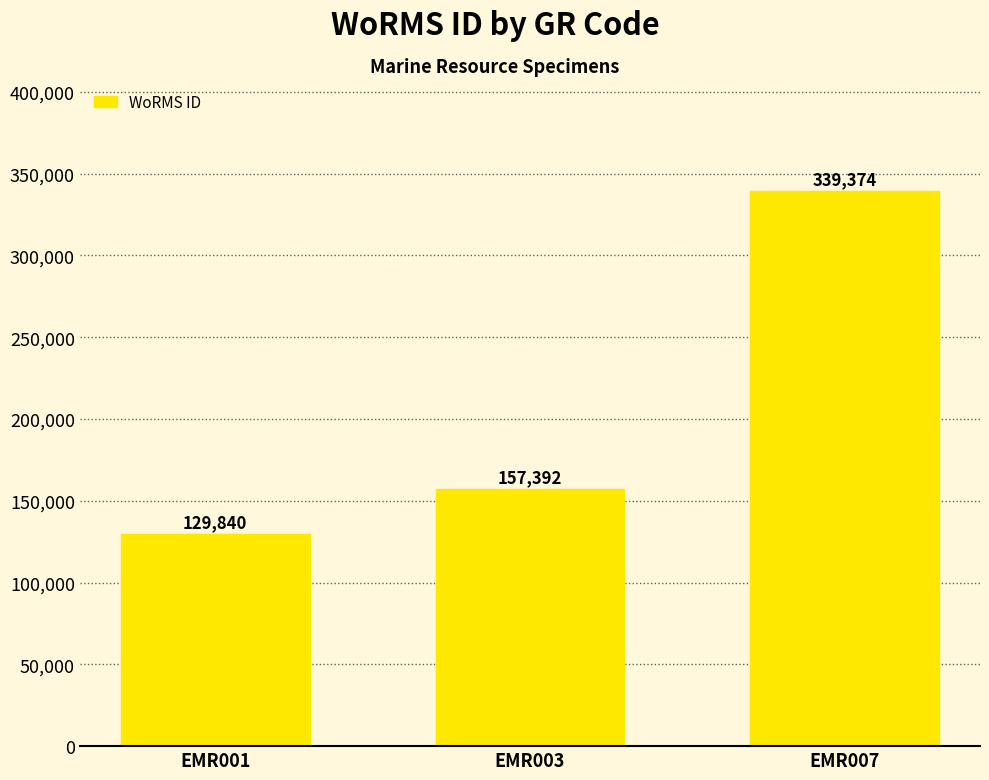

Which has a higher value, EMR001 or EMR007?

EMR007